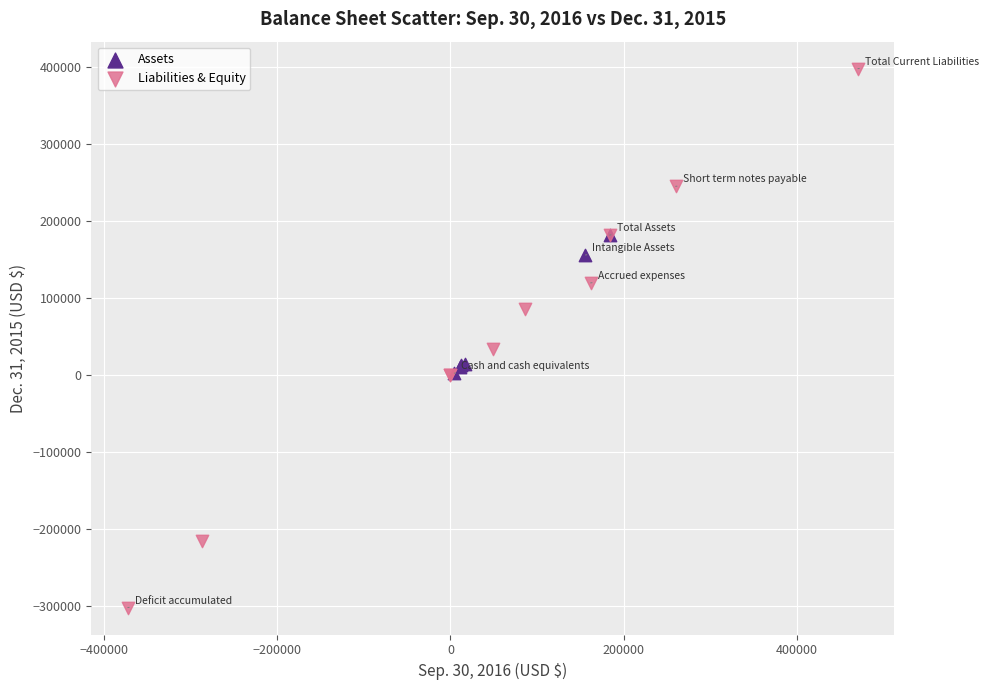

What are all the series names shown in the legend?

Assets, Liabilities & Equity